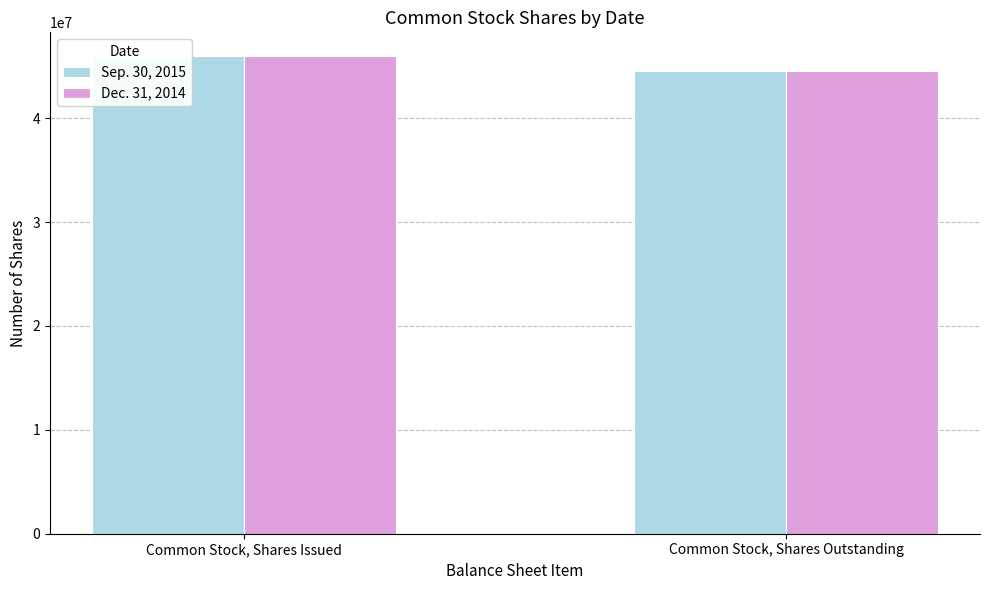

Which series has the largest range (max minus min)?

Sep. 30, 2015